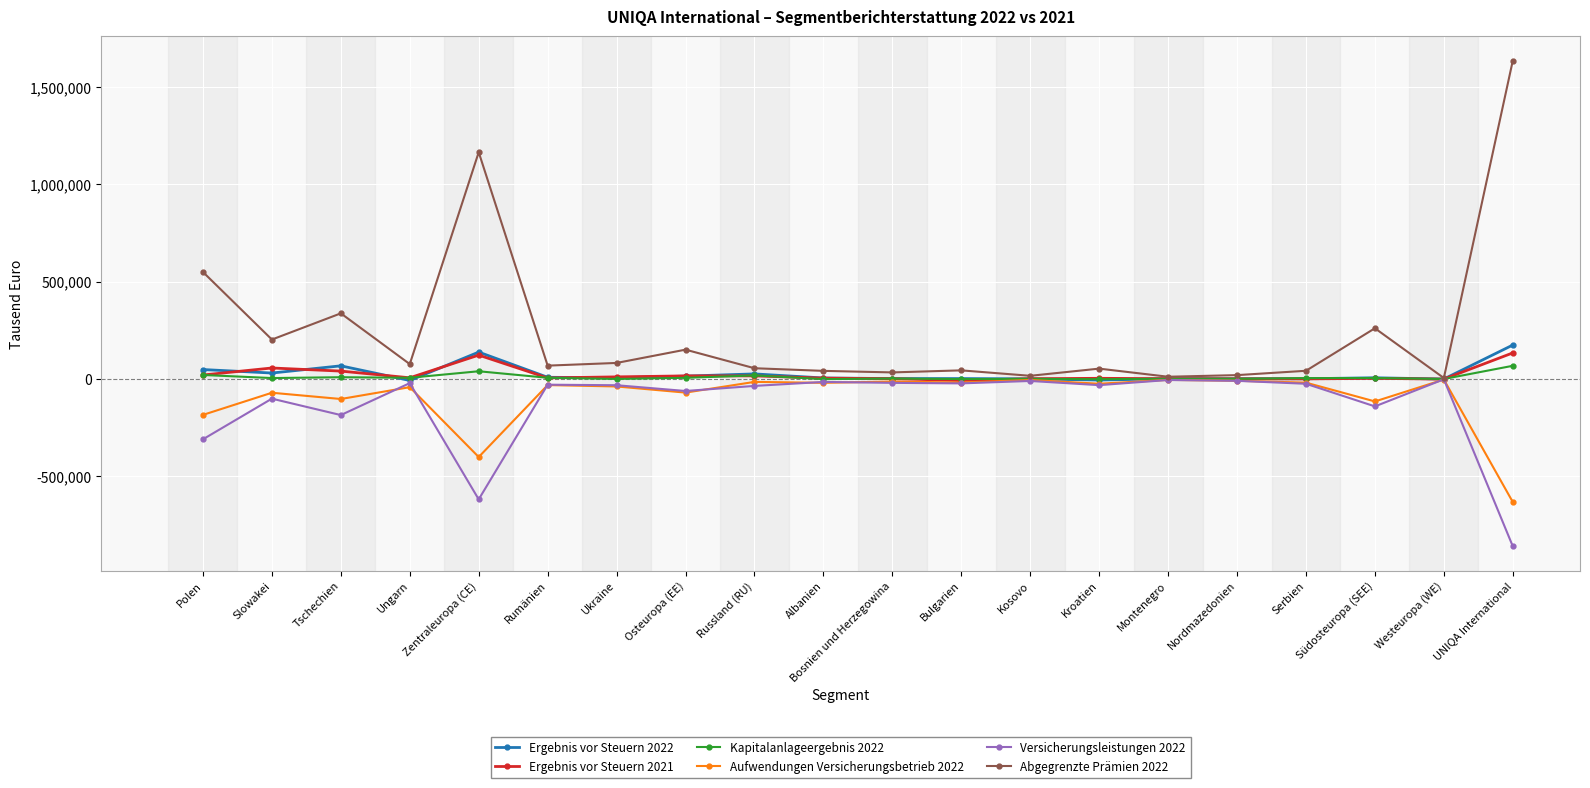

Which category has the highest value across all series?

UNIQA International